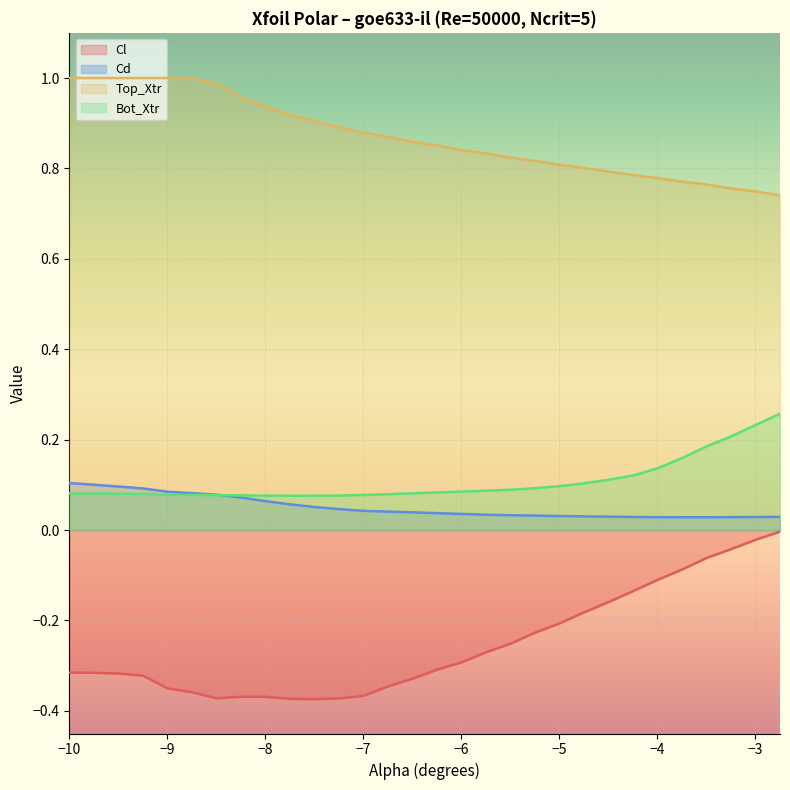

What is the greatest value displayed?

1.0